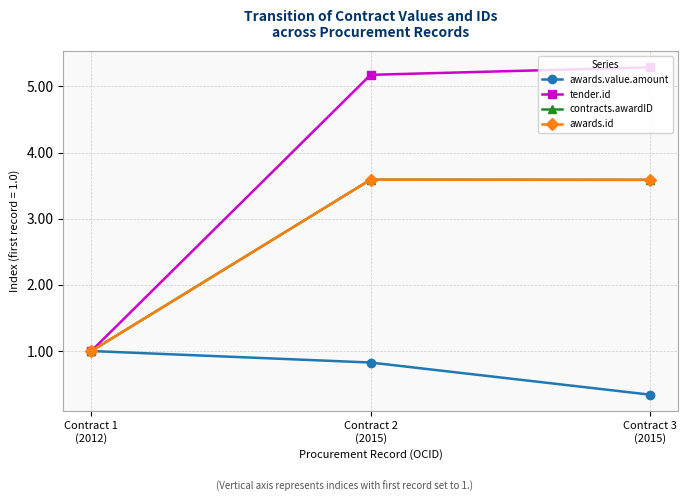

What position from the right is Contract 1
(2012)?

3